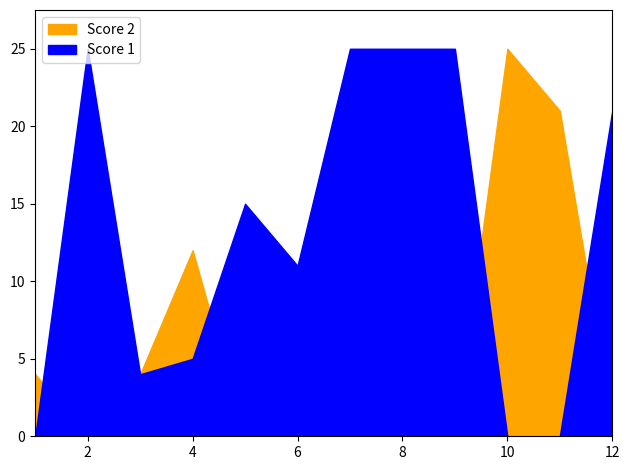

List the series in order of their peak value, highest first.

Score 1, Score 2